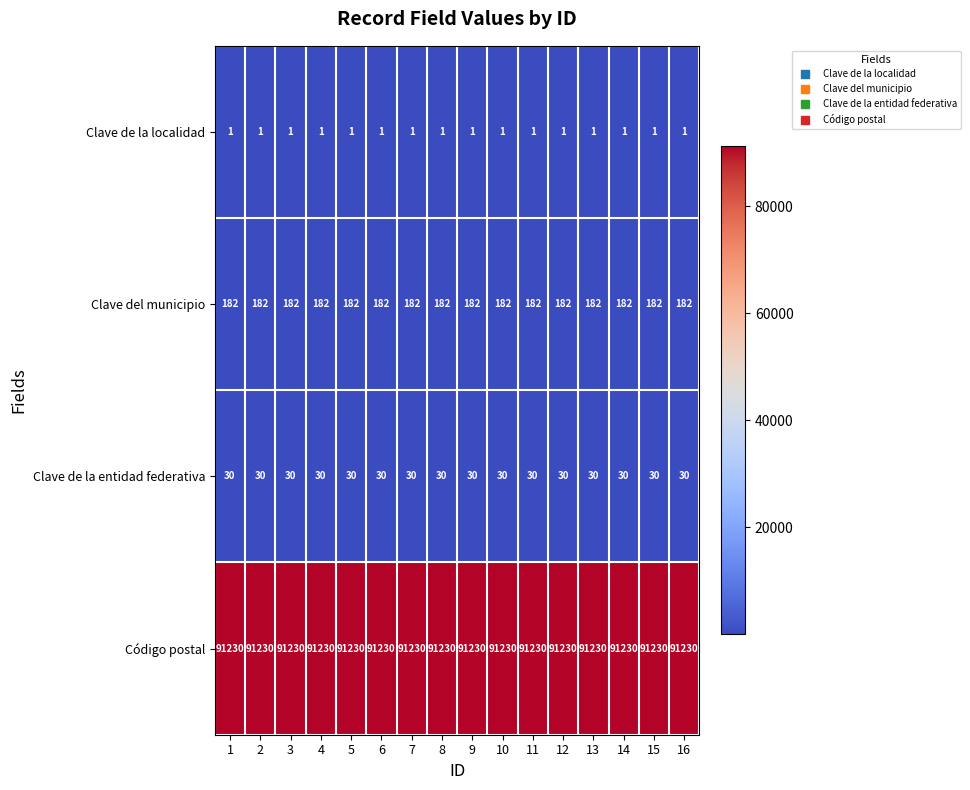

Read the Clave de la entidad federativa value at 7.

30